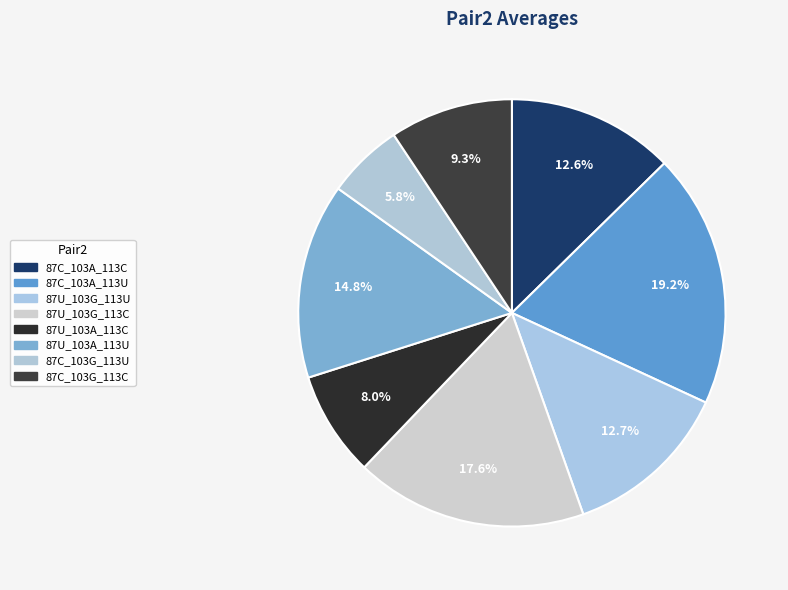

To the nearest percent, what is the combined percentage of 87C_103A_113C and 87U_103G_113U?

25%